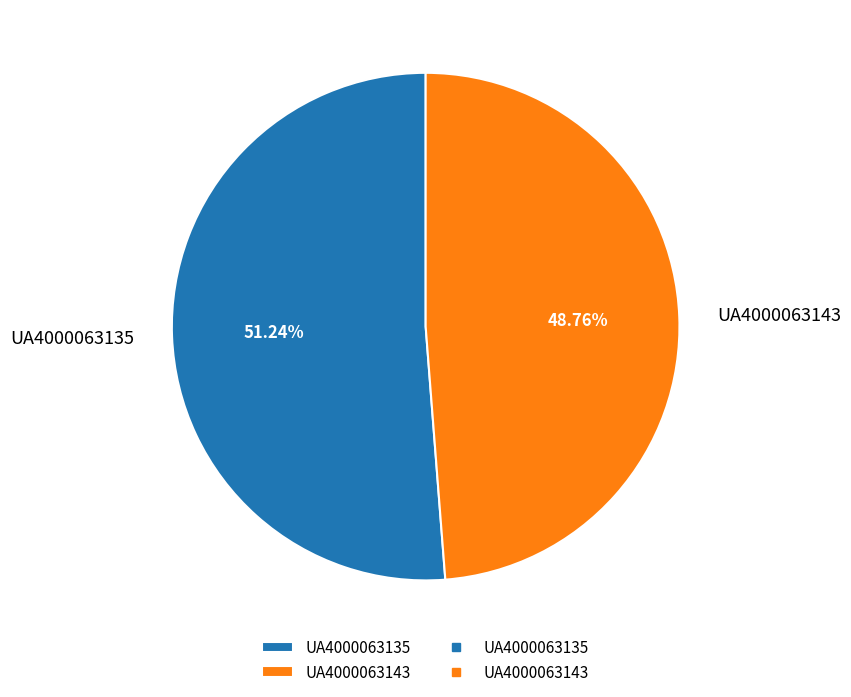

Approximately how many times larger is the value at UA4000063143 compared to UA4000063135?

1.0